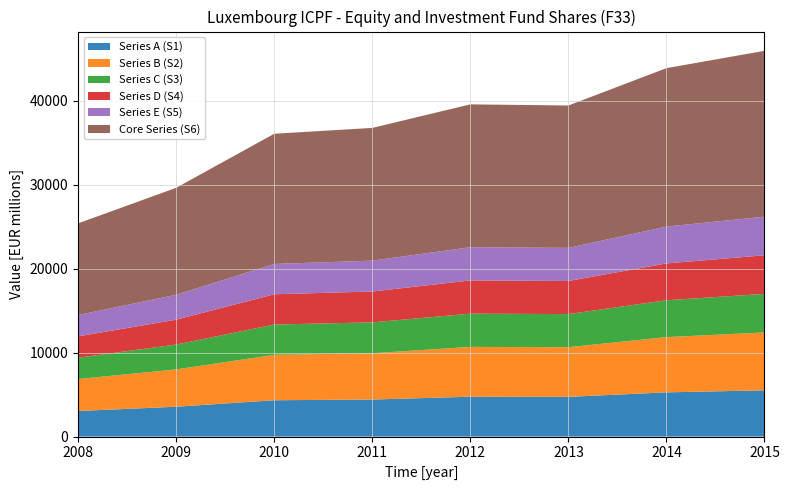

Reading left to right, extract all data points from this chart.

2008=25388.5	2009=29622.6	2010=36057.0	2011=36752.2	2012=39554.2	2013=39419.4	2014=43867.6	2015=45927.5